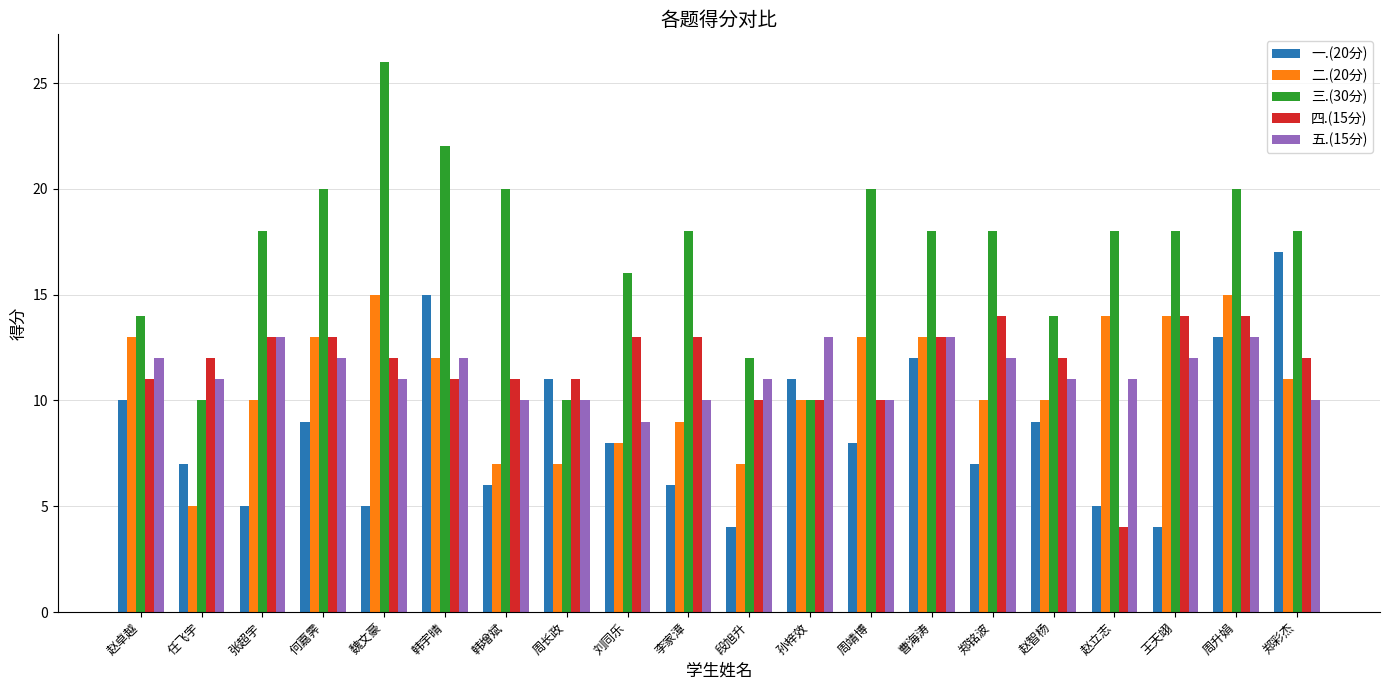

At how many categories does at least one series exceed 8?

20